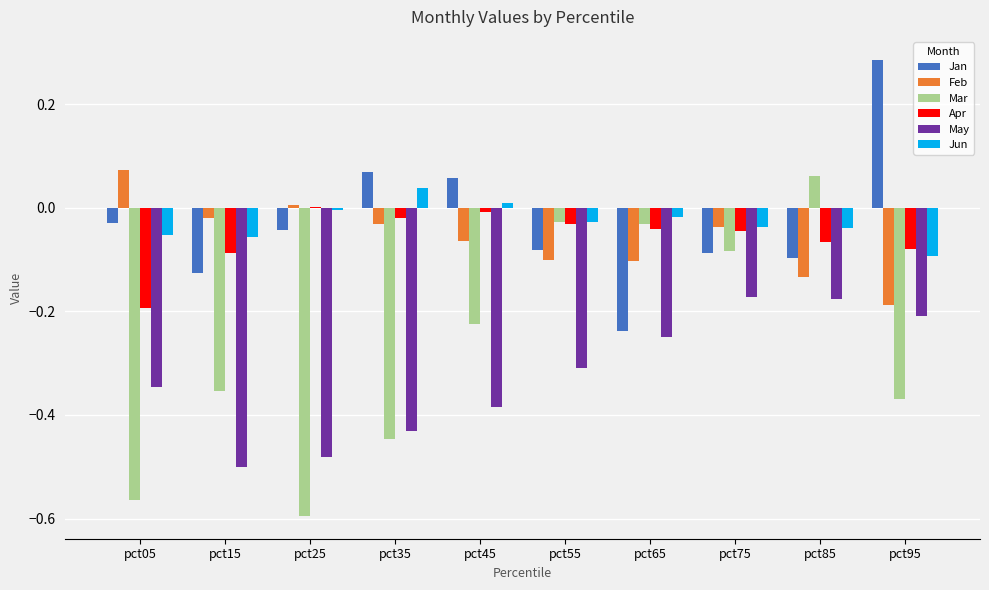

What is the sum of all May values?

-3.3